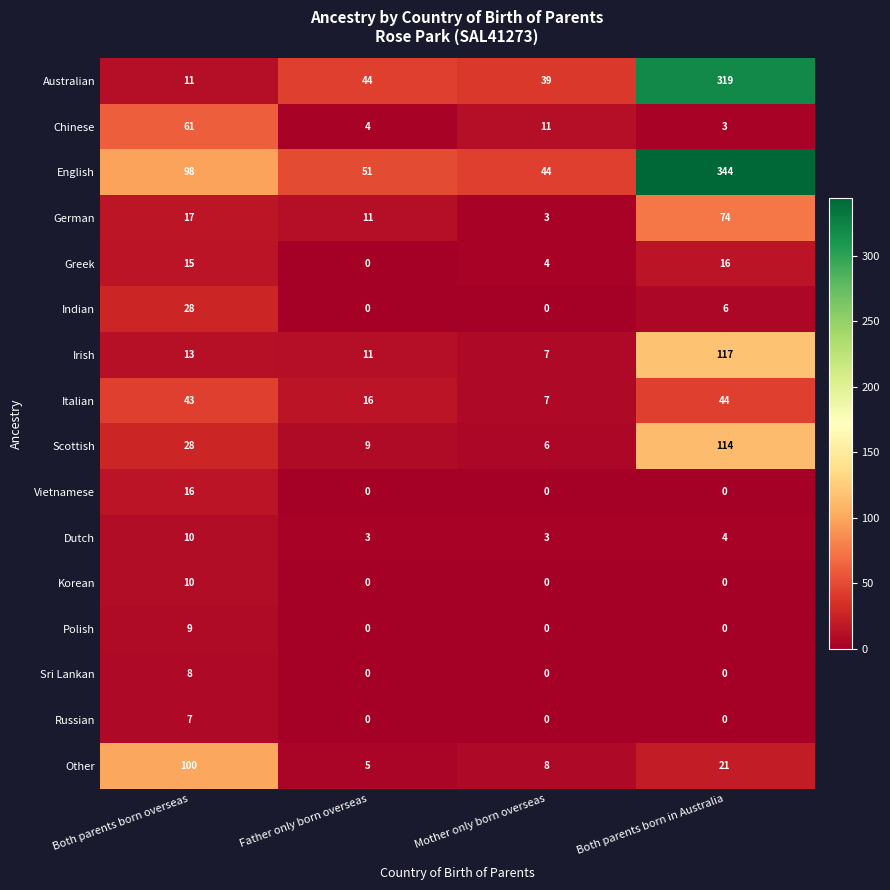

How many categories are shown in the chart?

4